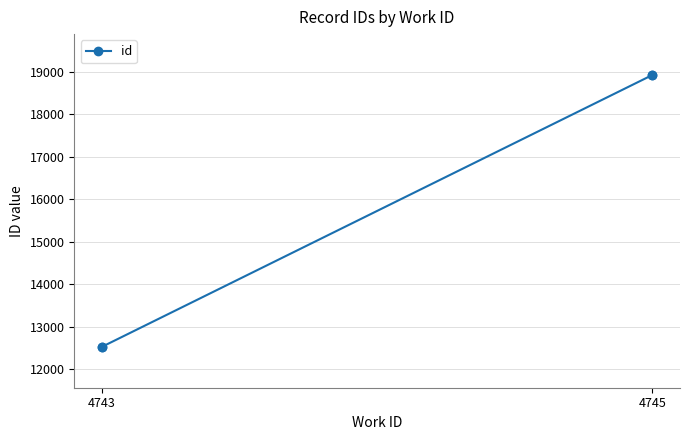

What is the label of the 1st point from the left?

4743